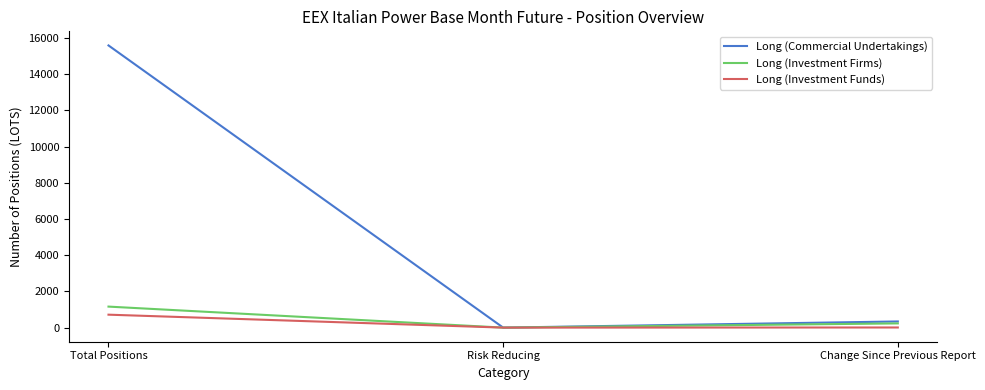

Which series has the largest total across all categories?

Long (Commercial Undertakings)